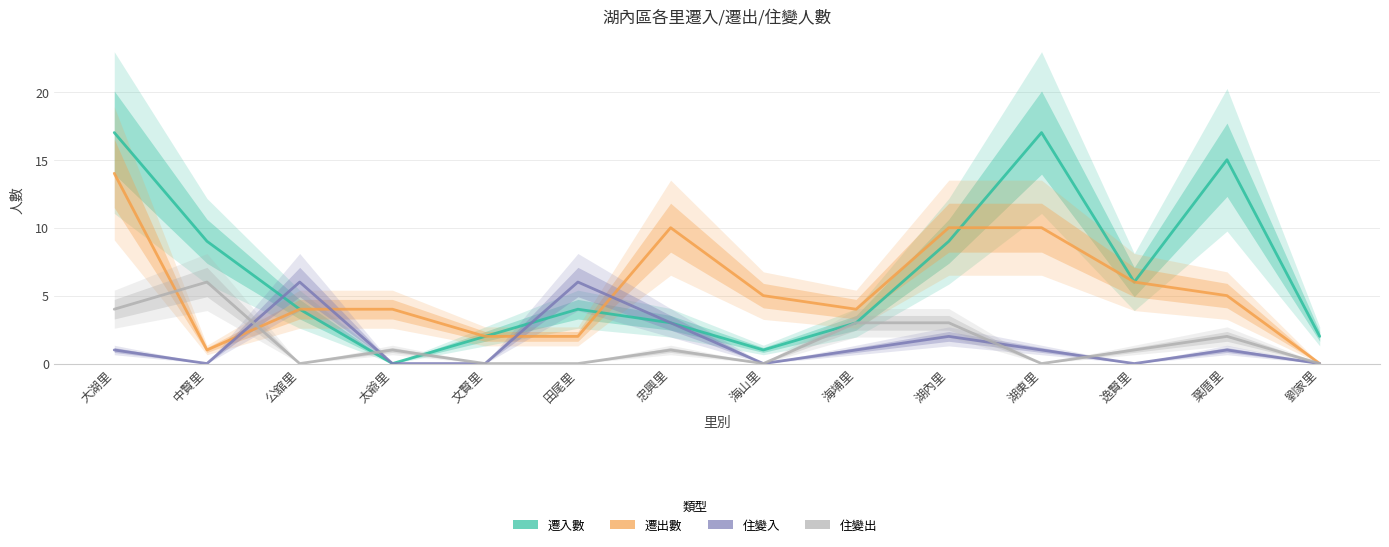

Where is 遷入數 nearest to the value 8?

中賢里